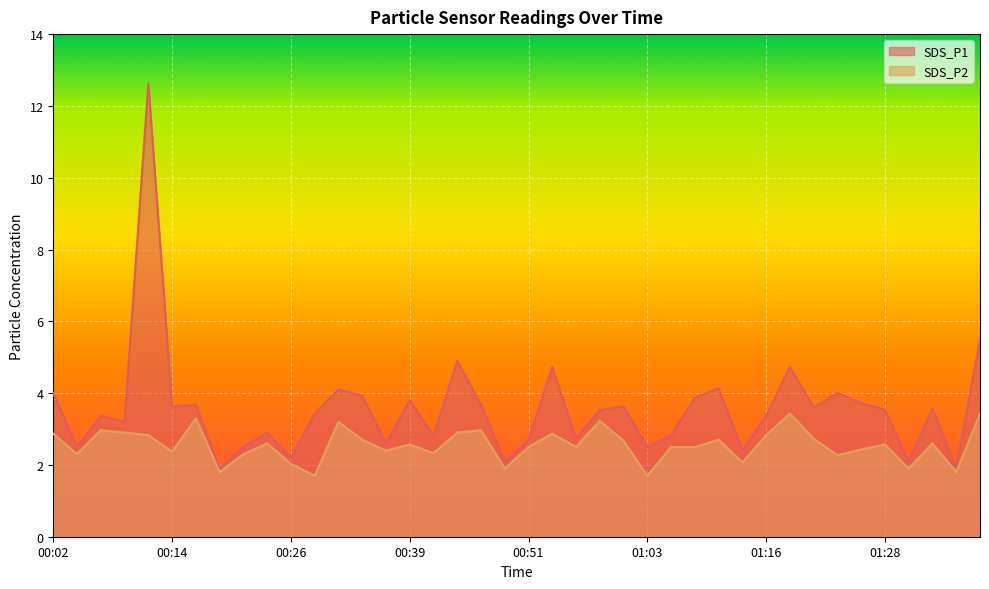

Reading left to right, list all the values displayed in this chart.

SDS_P1: 00:02=4.0	00:04=2.5	00:07=3.4	00:09=3.2	00:12=12.6	00:14=3.6	00:17=3.7	00:19=1.9	00:21=2.5	00:24=2.9	00:26=2.2	00:29=3.4	00:31=4.1	00:34=3.9	00:36=2.6	00:39=3.8	00:41=2.8	00:44=4.9	00:46=3.7	00:49=2.1	00:51=2.7	00:53=4.7	00:56=2.7	00:58=3.5	01:01=3.6	01:03=2.5	01:06=2.8	01:08=3.9	01:11=4.1	01:13=2.4	01:16=3.4	01:18=4.7	01:21=3.6	01:23=4.0	01:26=3.7	01:28=3.5	01:30=2.1	01:33=3.6	01:35=1.9	01:38=5.5
SDS_P2: 00:02=2.9	00:04=2.3	00:07=3.0	00:09=2.9	00:12=2.8	00:14=2.4	00:17=3.3	00:19=1.8	00:21=2.3	00:24=2.6	00:26=2.0	00:29=1.7	00:31=3.2	00:34=2.7	00:36=2.4	00:39=2.6	00:41=2.3	00:44=2.9	00:46=3.0	00:49=1.9	00:51=2.5	00:53=2.9	00:56=2.5	00:58=3.2	01:01=2.7	01:03=1.7	01:06=2.5	01:08=2.5	01:11=2.7	01:13=2.1	01:16=2.8	01:18=3.4	01:21=2.7	01:23=2.3	01:26=2.4	01:28=2.6	01:30=1.9	01:33=2.6	01:35=1.8	01:38=3.4